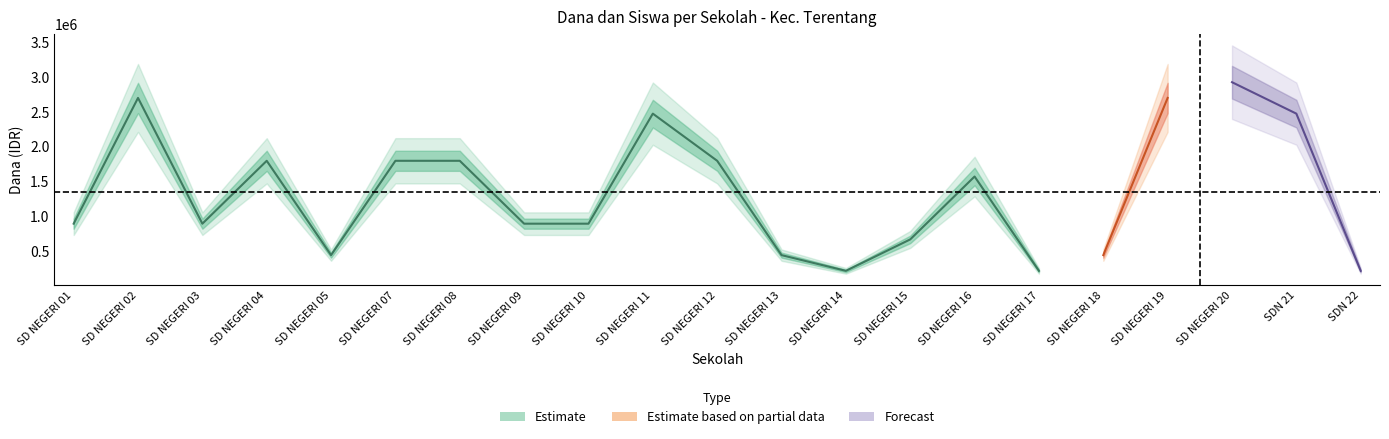

What is the label of the 14th point from the right?

SD NEGERI 09